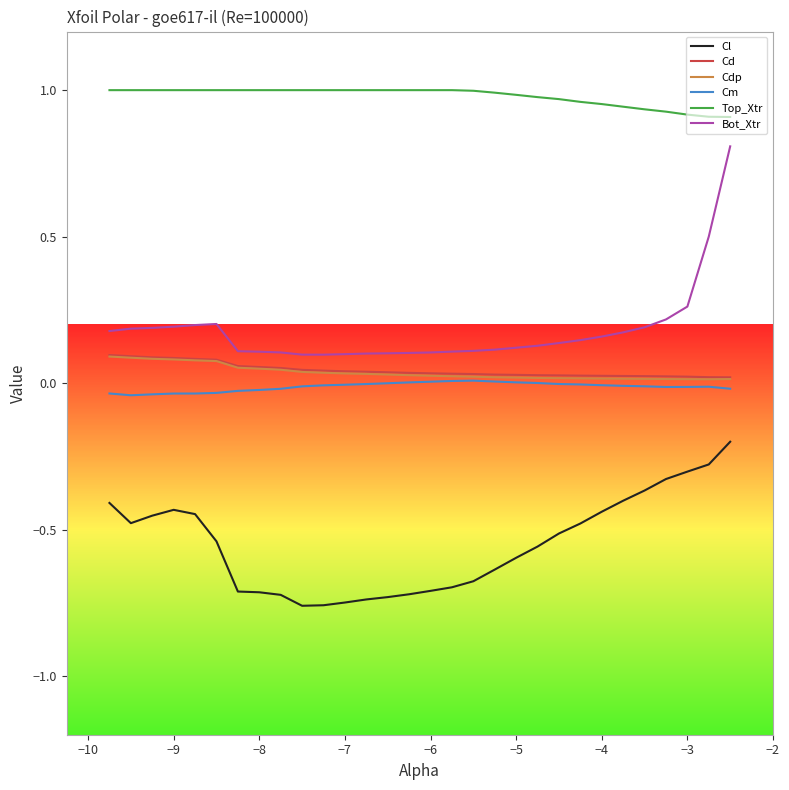

Which series has the largest total across all categories?

Top_Xtr